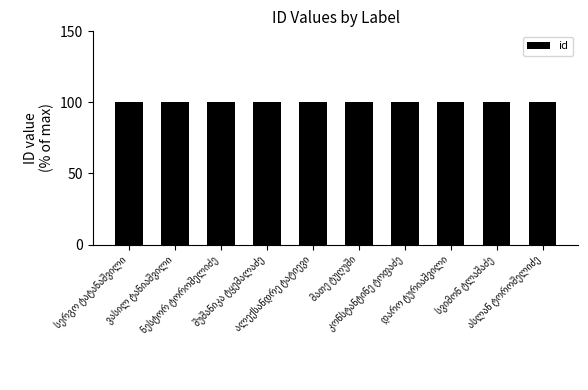

How many bars are there in total?

10